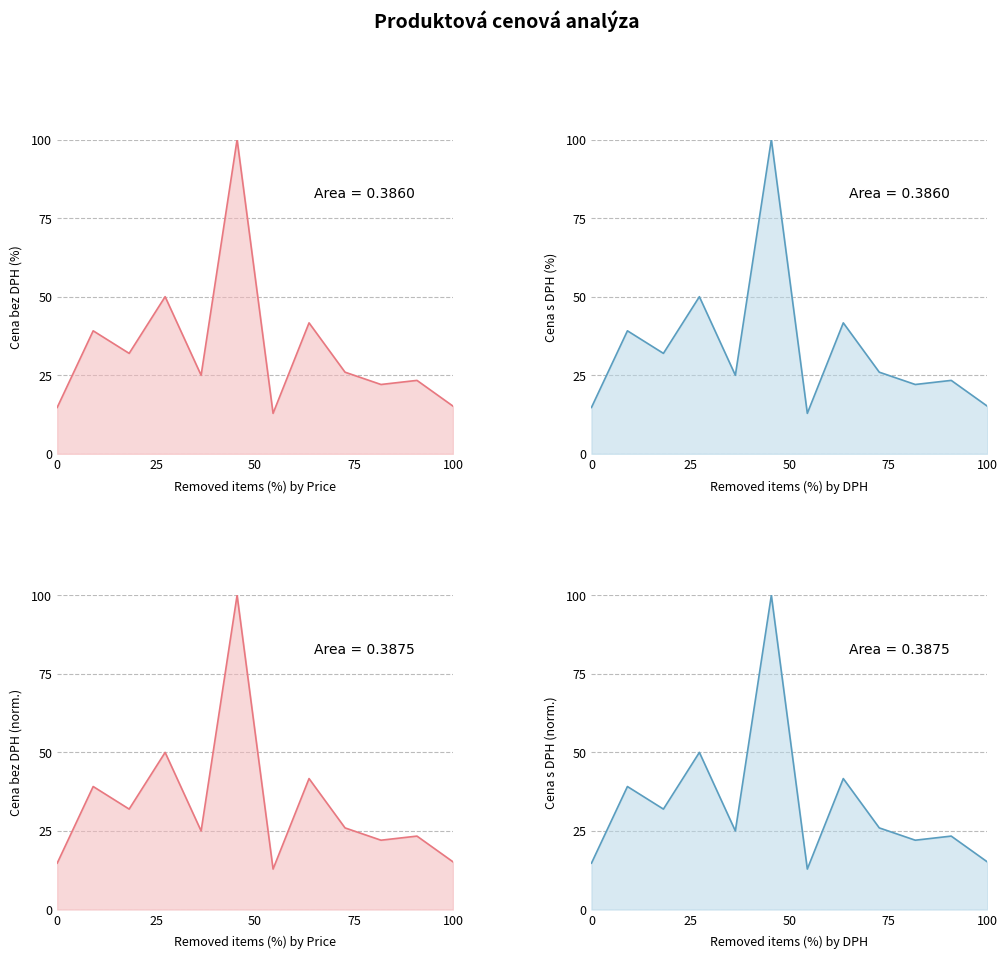

How many categories are shown in the chart?

12